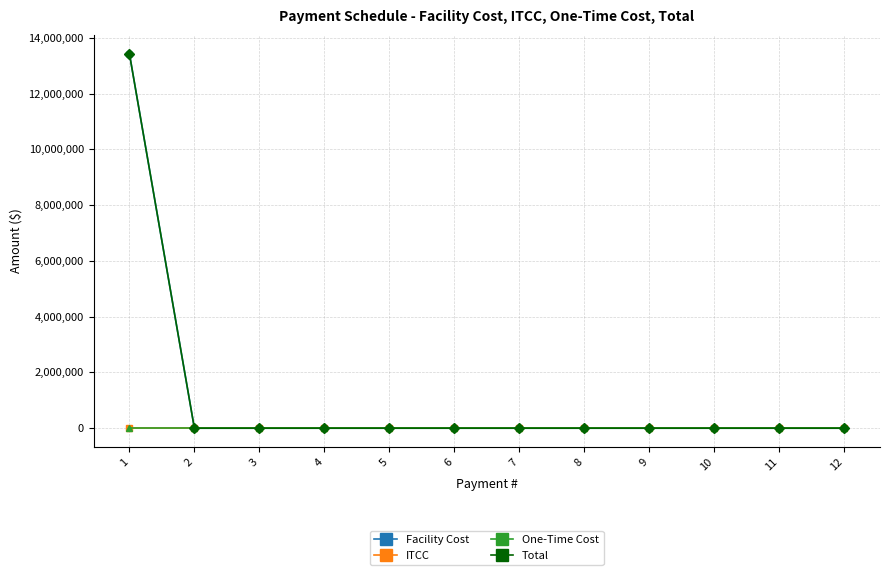

Is this an area chart (filled region under the line)?

No